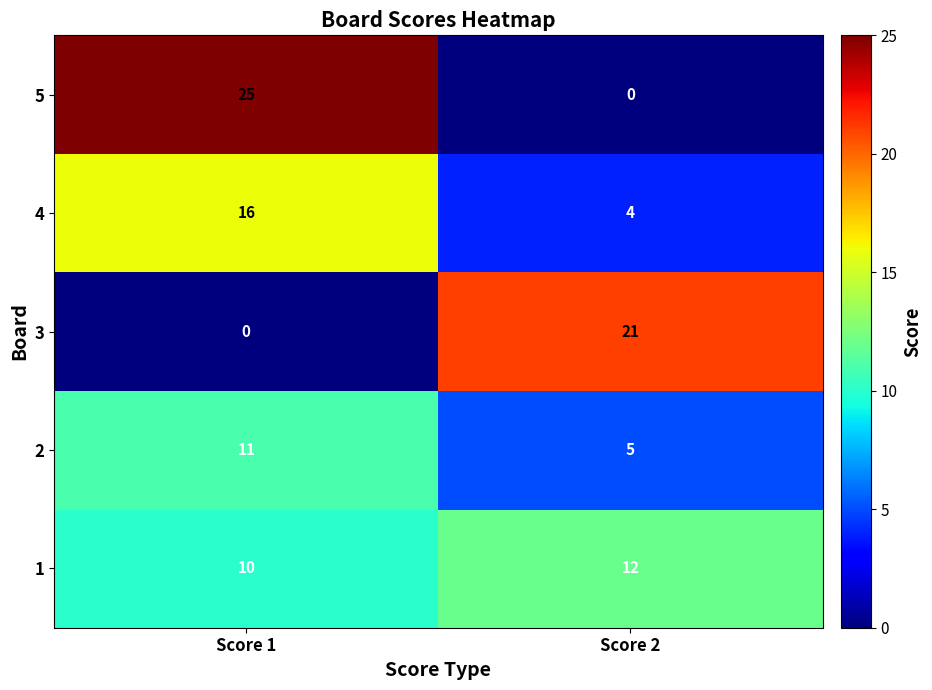

Reading left to right, transcribe all the data shown in this chart.

5: Score 1=25	Score 2=0
4: Score 1=16	Score 2=4
3: Score 1=0	Score 2=21
2: Score 1=11	Score 2=5
1: Score 1=10	Score 2=12